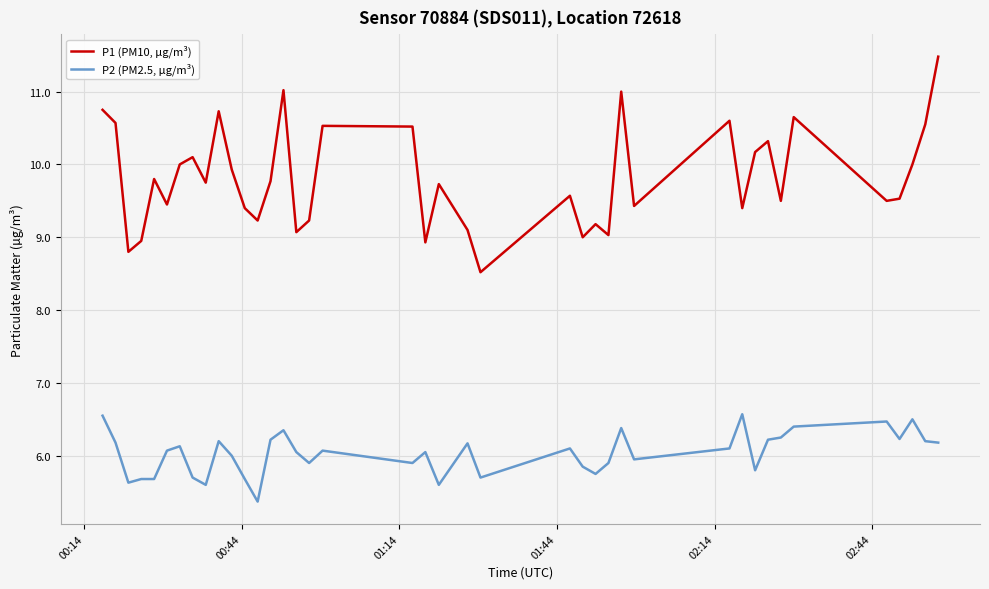

List the series in order of their peak value, lowest first.

P2 (PM2.5, µg/m³), P1 (PM10, µg/m³)